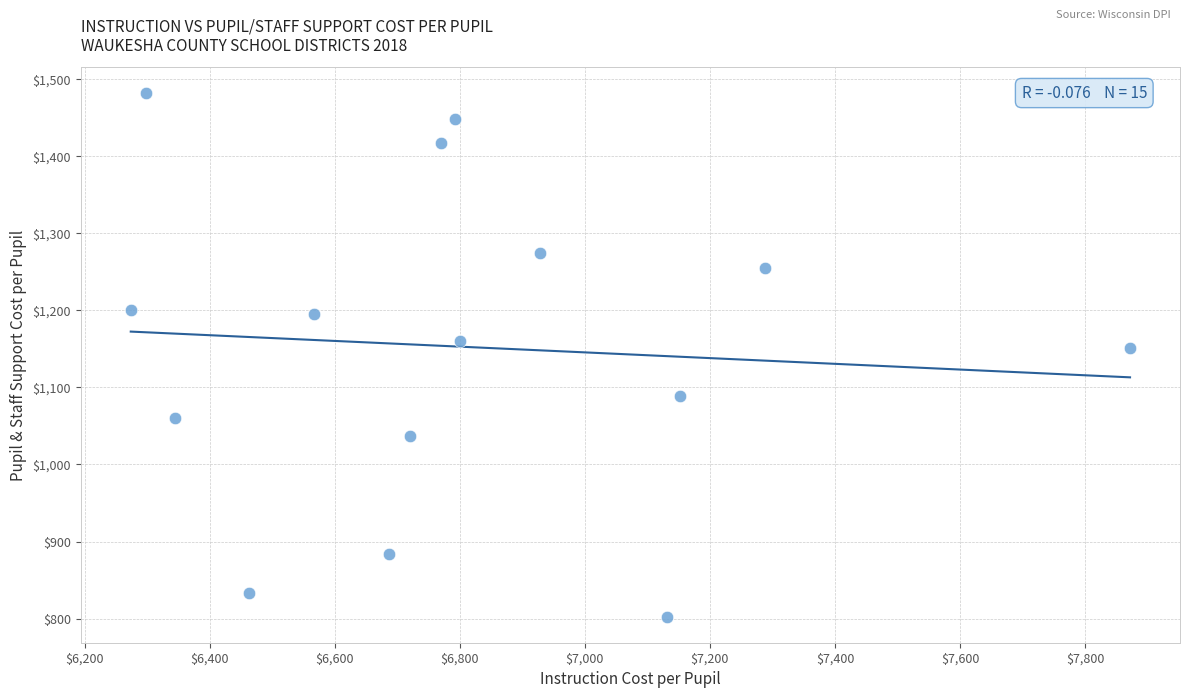

What is the range of X values (max minus min)?

1598.6